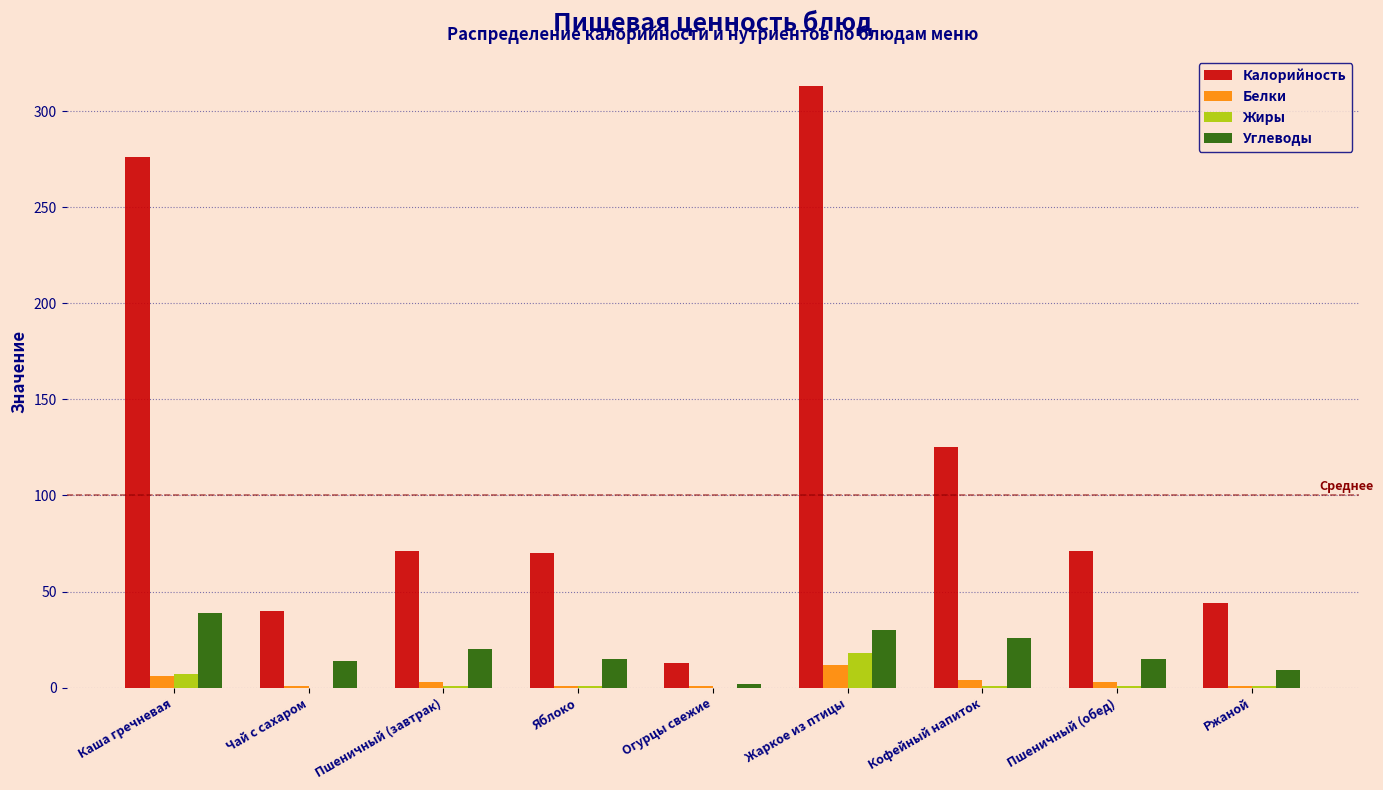

Which series has the largest total across all categories?

Калорийность